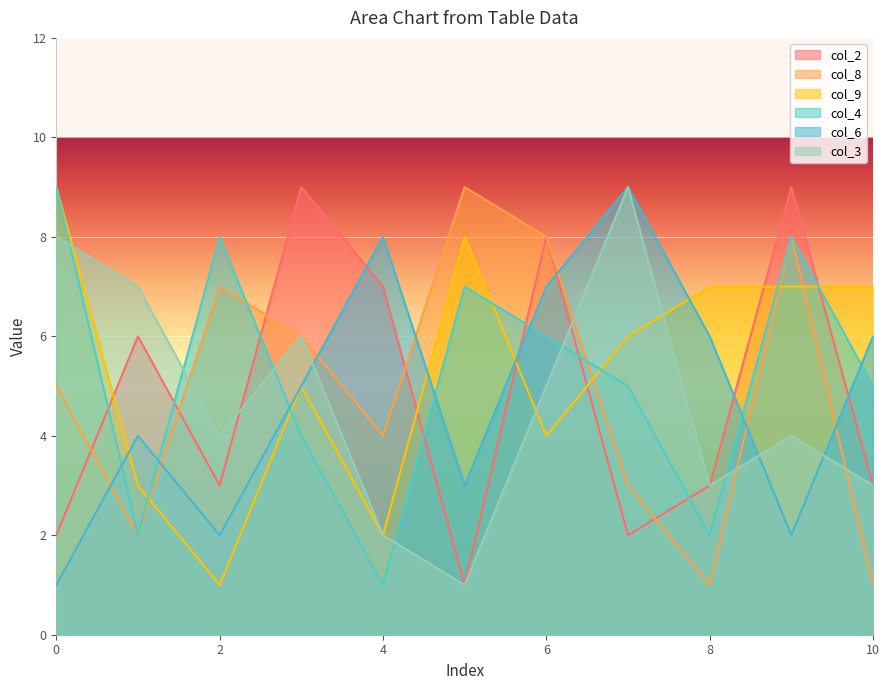

List the series in order of their peak value, lowest first.

col_2, col_8, col_9, col_4, col_6, col_3